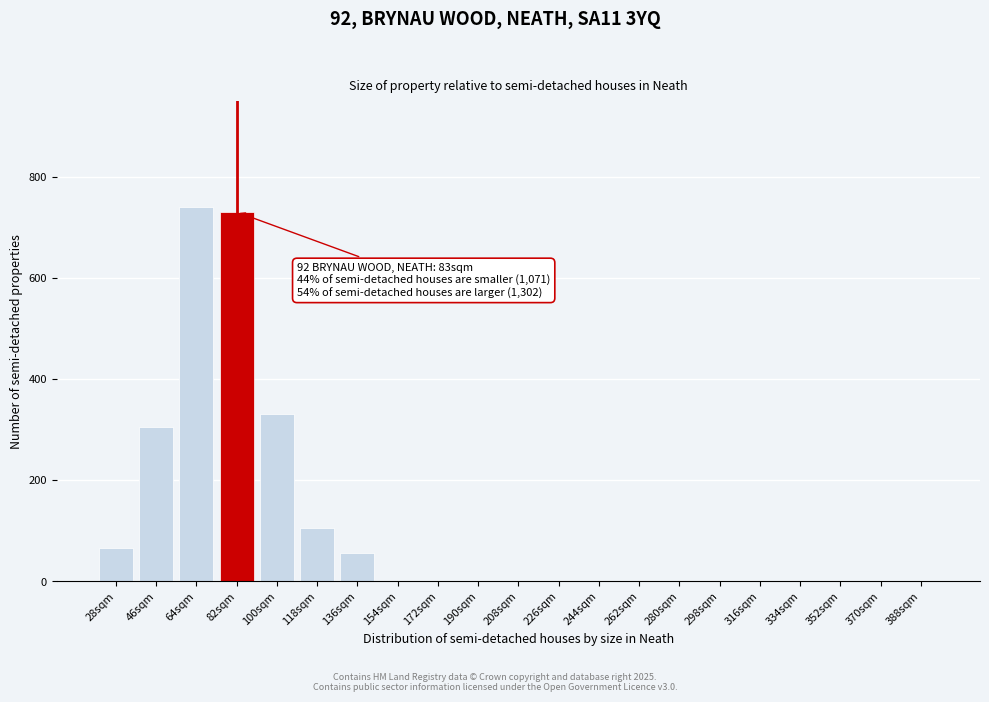

Reading left to right, list all the values displayed in this chart.

28sqm=65	46sqm=305	64sqm=740	82sqm=730	100sqm=330	118sqm=105	136sqm=55	154sqm=0	172sqm=0	190sqm=0	208sqm=0	226sqm=0	244sqm=0	262sqm=0	280sqm=0	298sqm=0	316sqm=0	334sqm=0	352sqm=0	370sqm=0	388sqm=0